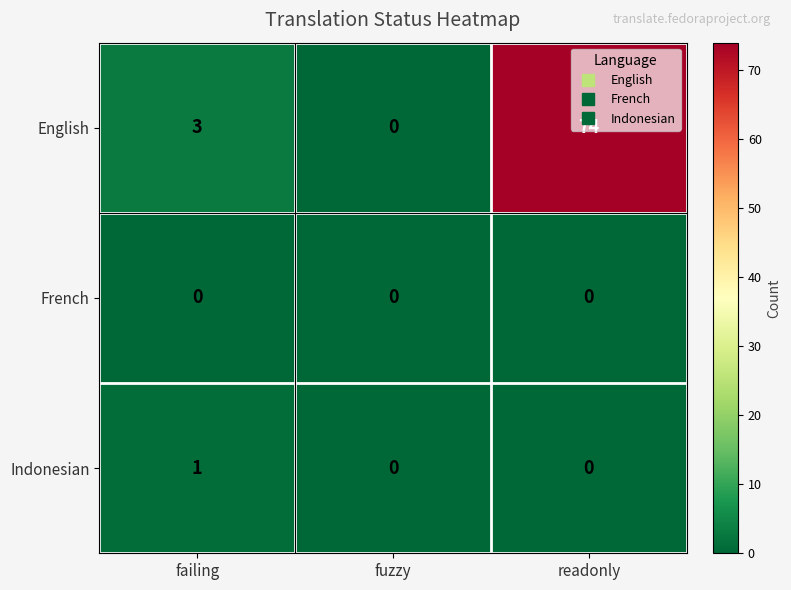

Count the Indonesian values in the range 0 to 1.

3